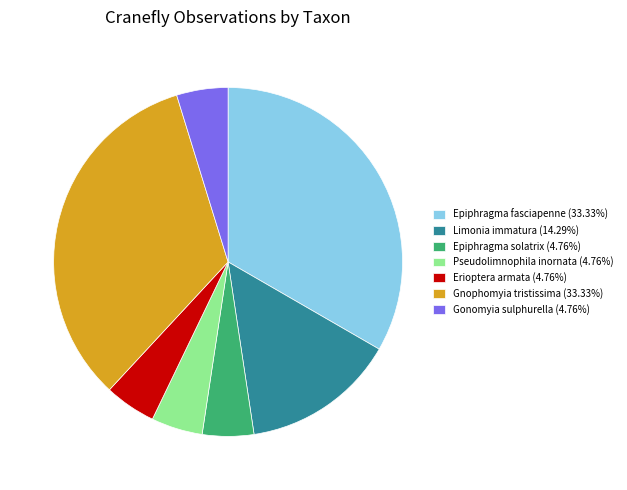

Is the sum of Pseudolimnophila inornata (4.76%) and Limonia immatura (14.29%) greater than half?

No